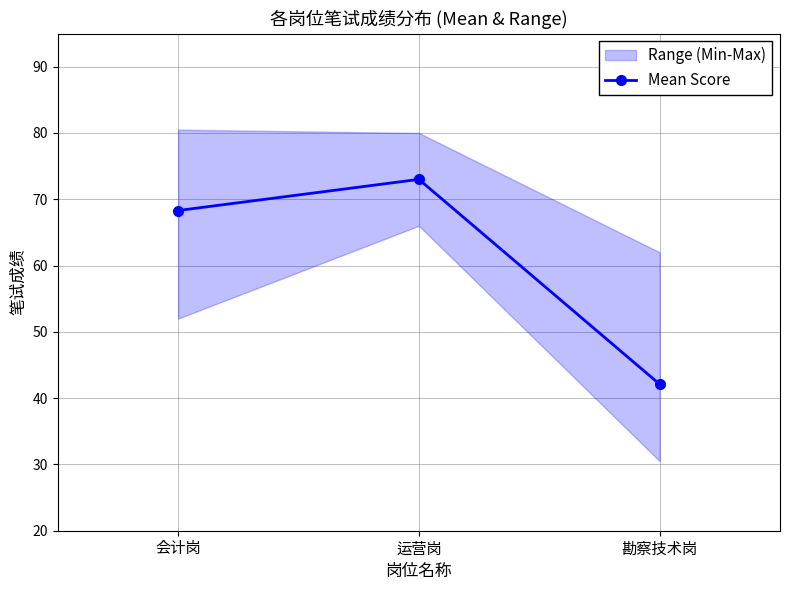

What is the difference between the maximum and minimum values?

30.9